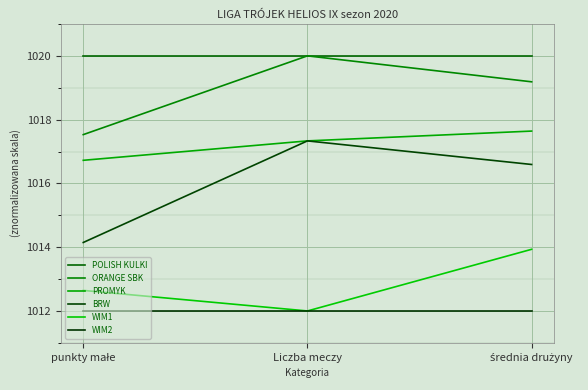

How many lines are shown in the chart?

6